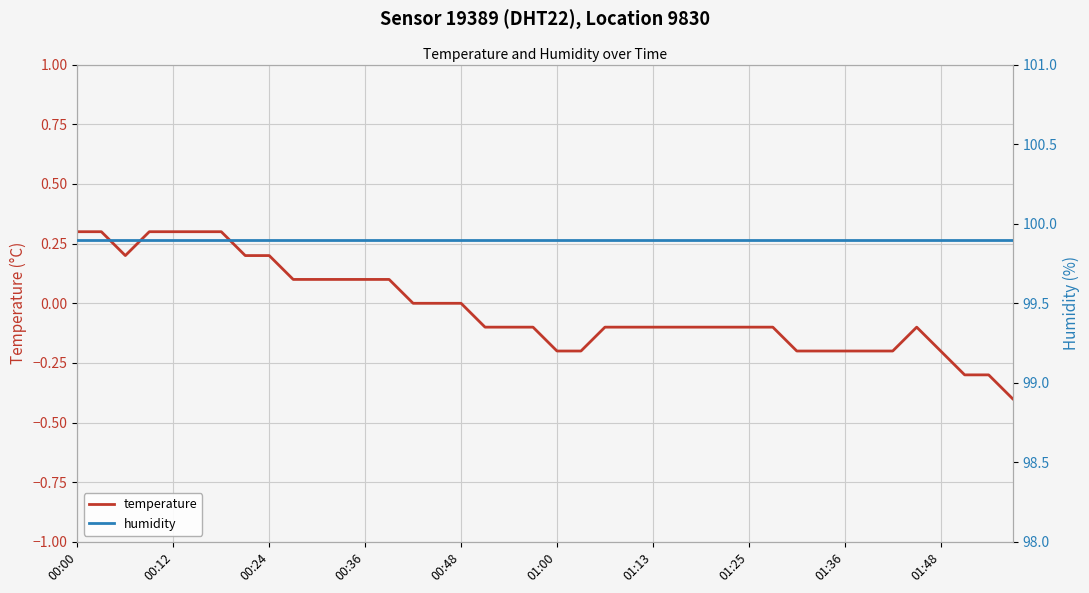

What is the sum of the temperature values at 00:24 and 13?

0.3